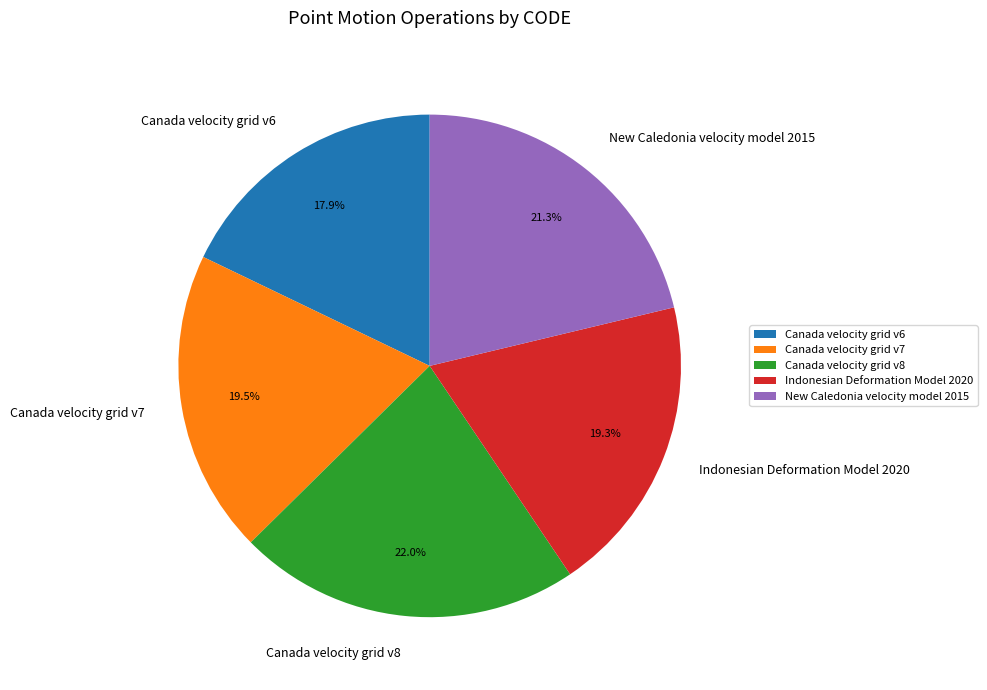

What is the largest slice in the pie chart?

Canada velocity grid v8